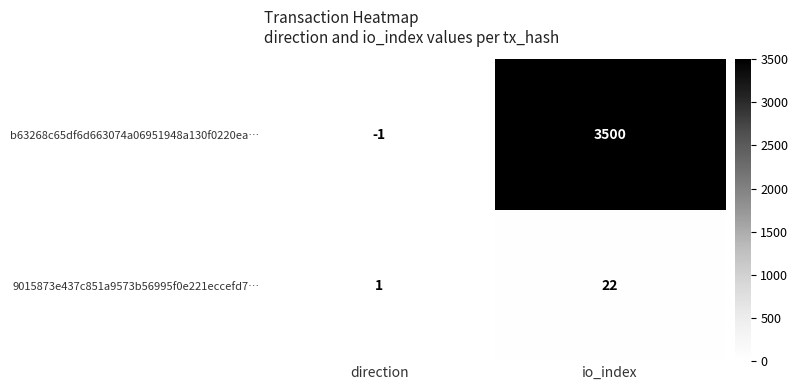

Is it true that b63268c65df6d663074a06951948a130f0220ea… equals 3500 at io_index?

True